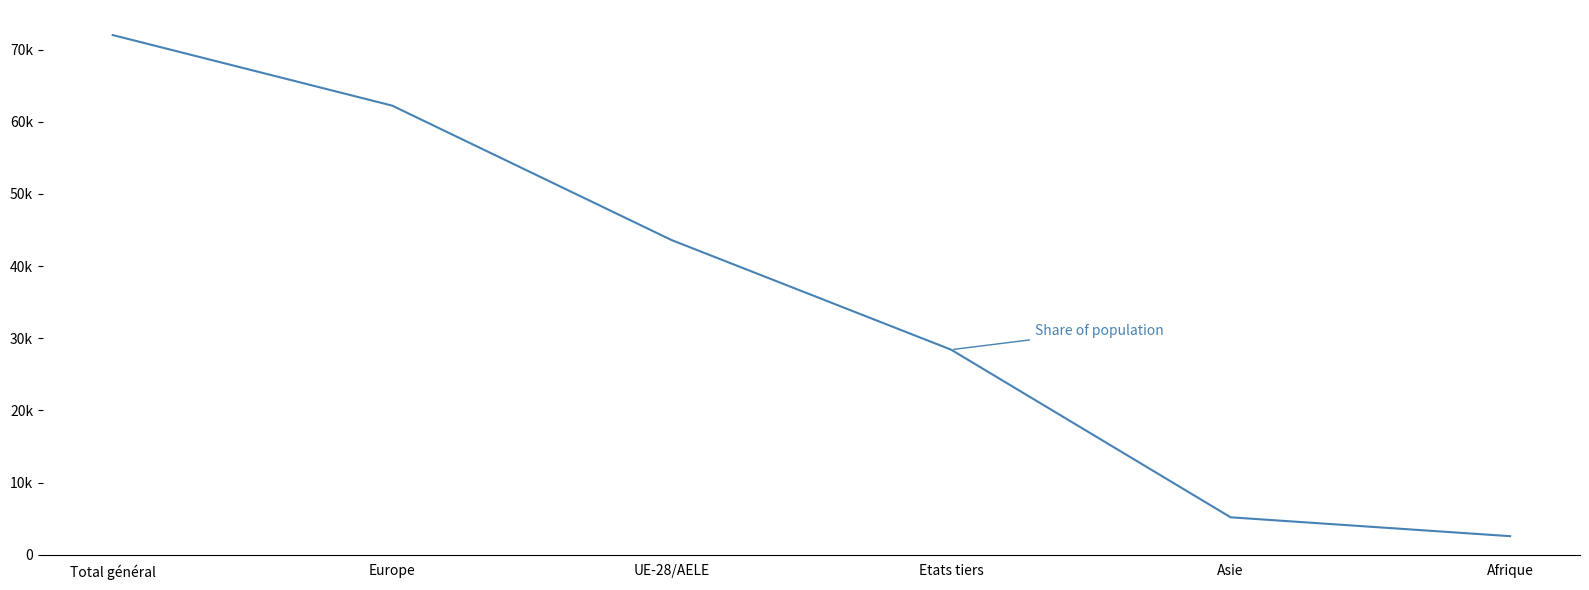

Where does the data first go above 43599?

Total général